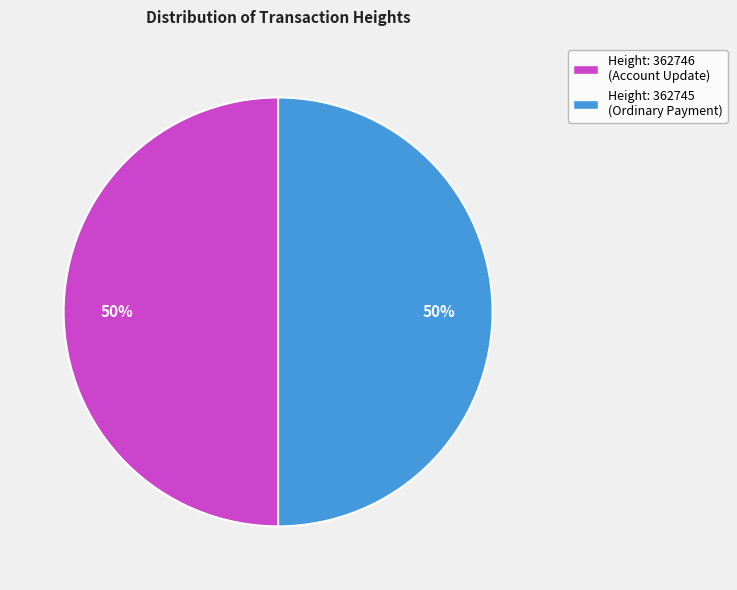

What percentage is the Height: 362746 (Account Update) slice, to the nearest percent?

50%